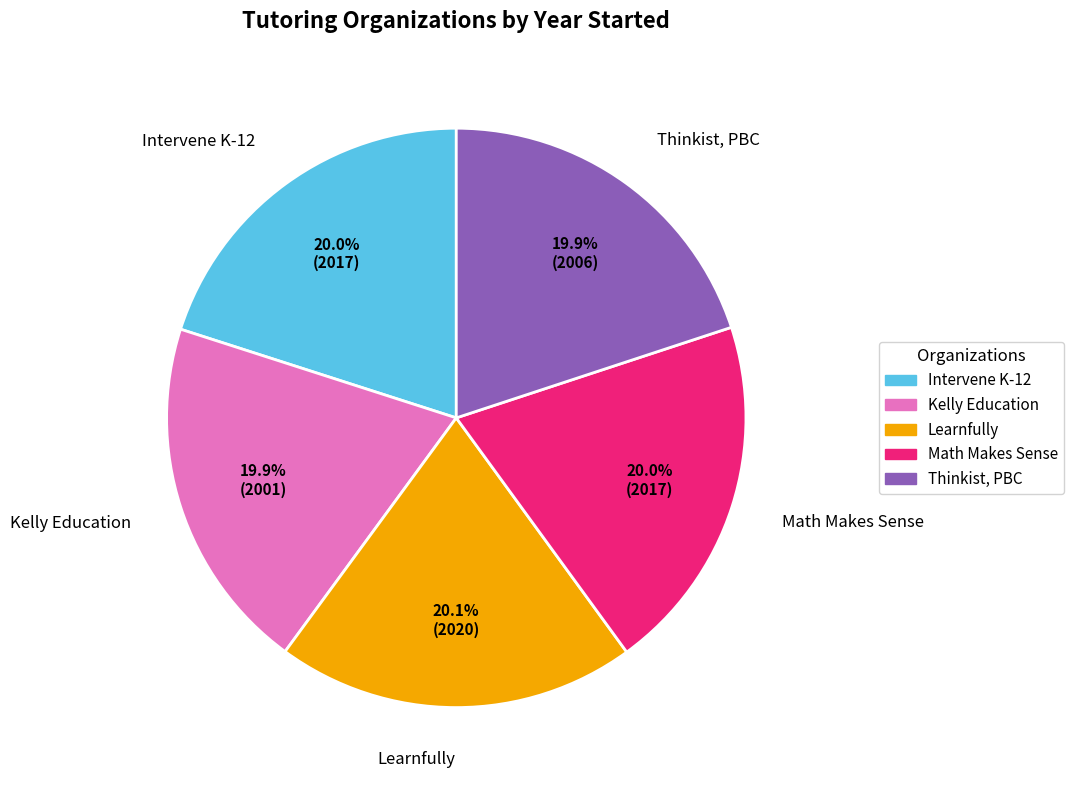

Combined, do Kelly Education and Intervene K-12 account for over 50%?

No